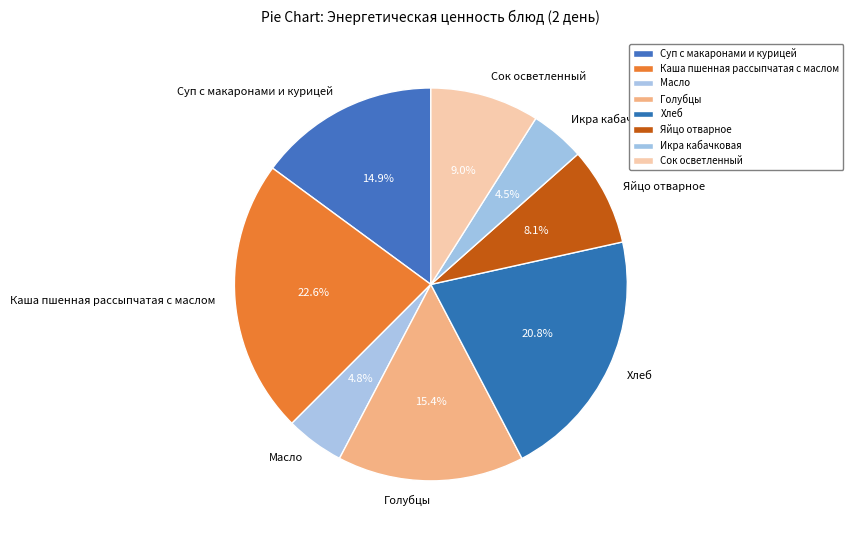

Which has a higher value, Сок осветленный or Каша пшенная рассыпчатая с маслом?

Каша пшенная рассыпчатая с маслом